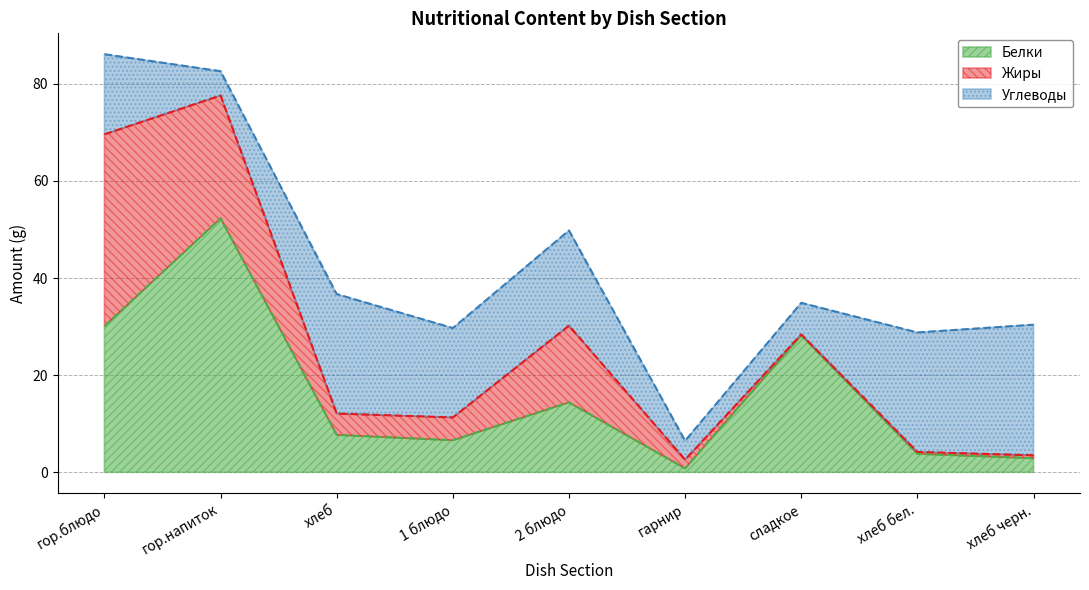

Does the chart have visible grid lines?

Yes